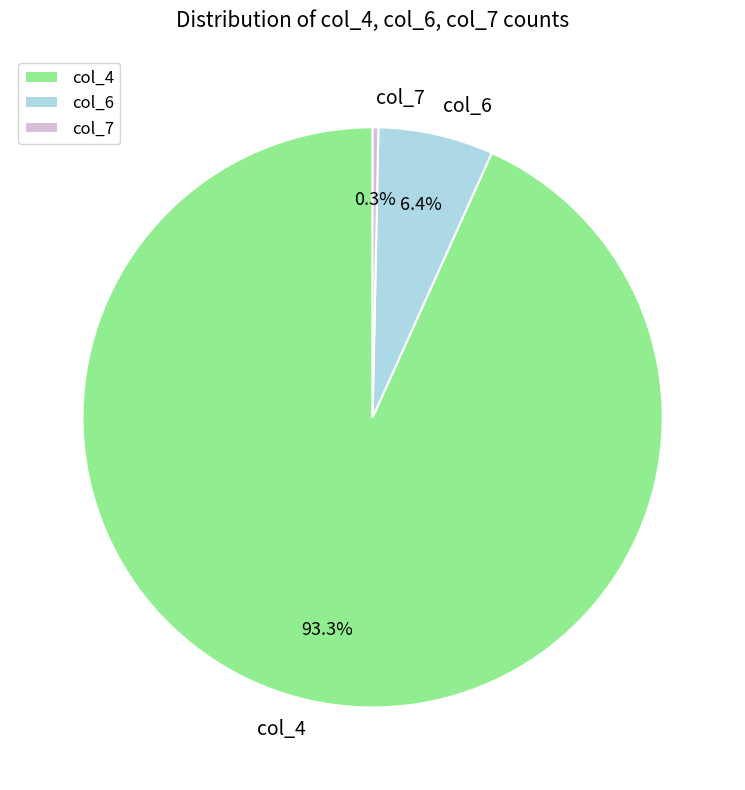

How many slices are in this pie chart?

3